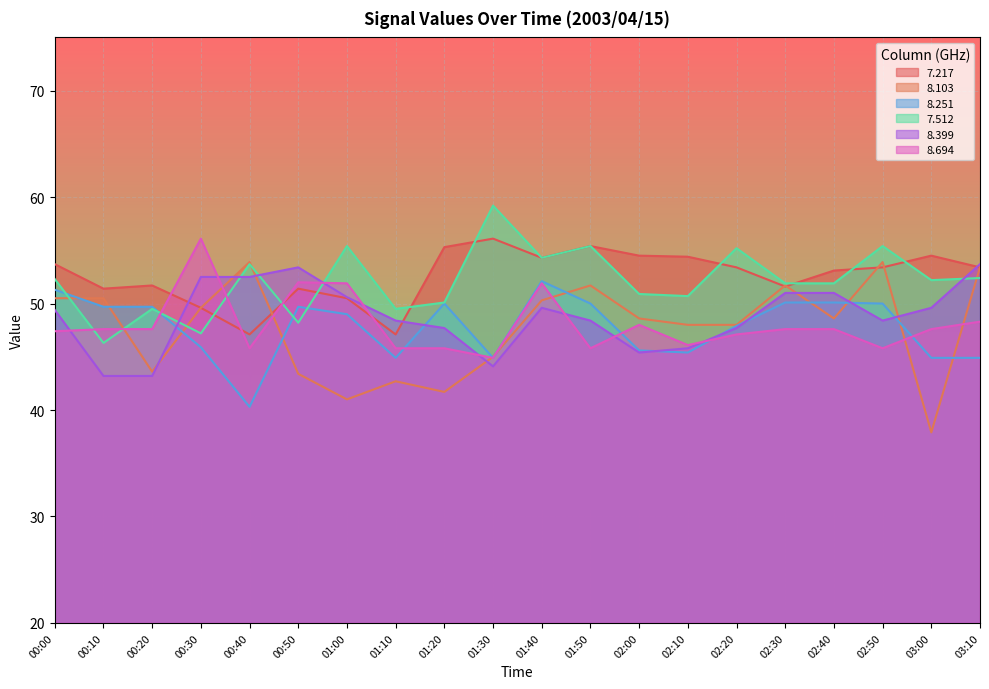

Which category has the lowest value in the 8.103 series?

03:00